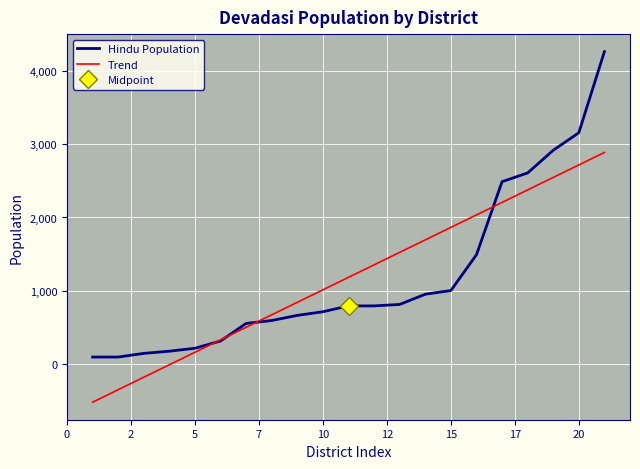

What is the maximum value for Hindu Population?

4270.0